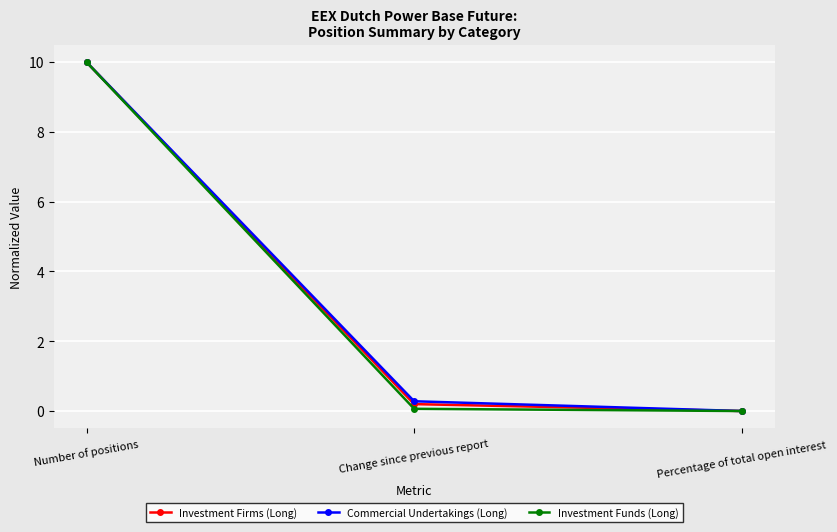

Is it true that Commercial Undertakings (Long) equals 0.0 at Percentage of total open interest?

True